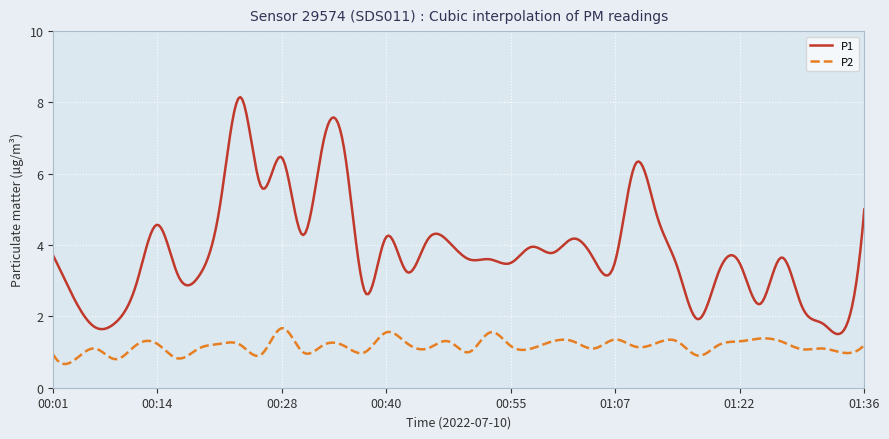

What is the smallest value displayed?

0.7